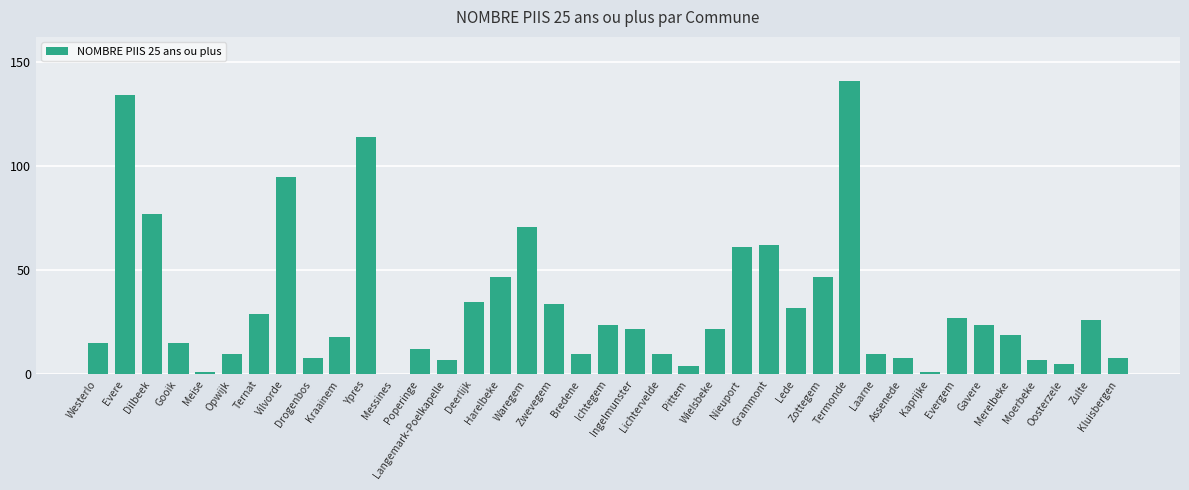

What is the maximum value shown in the chart?

141